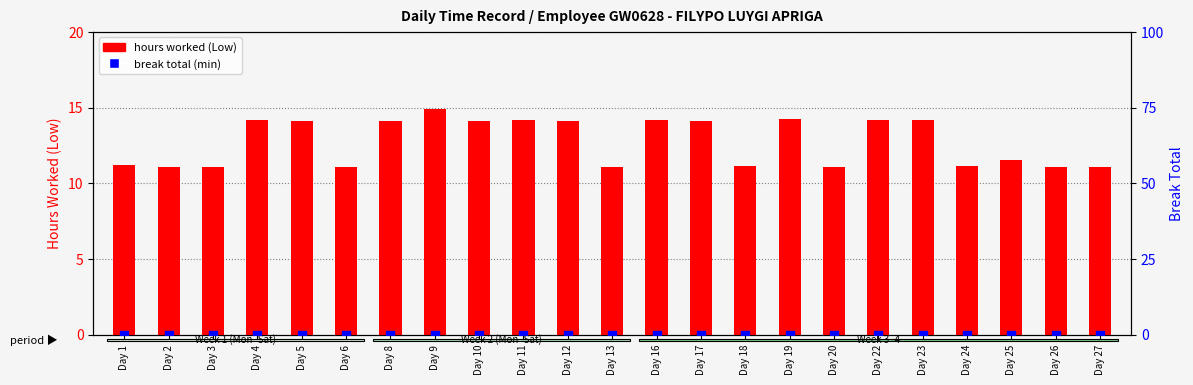

At which category is the sum across all series the highest?

Day 9